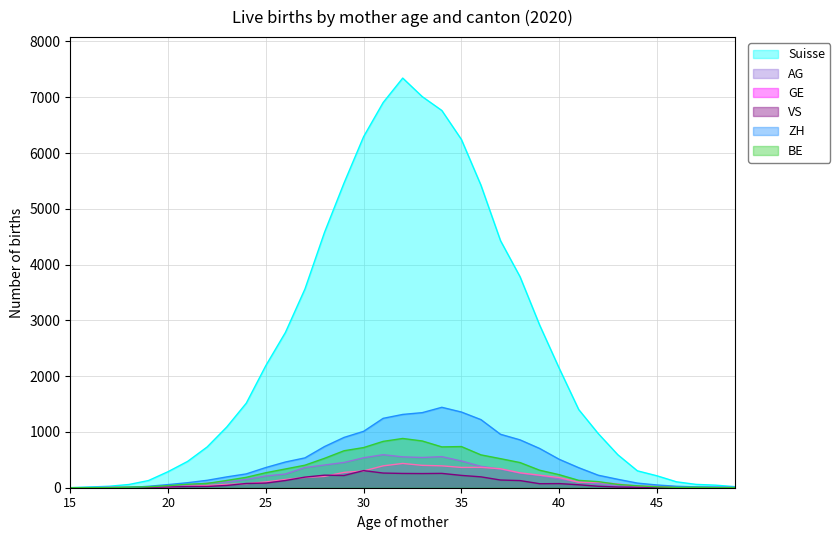

At which category is the sum across all series the highest?

32